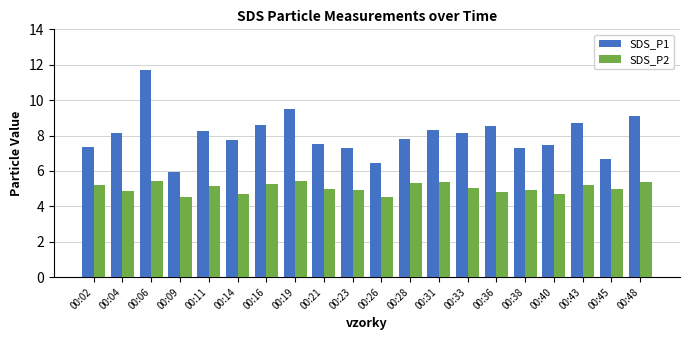

What is the spread (max minus min) of values at 00:26?

1.9